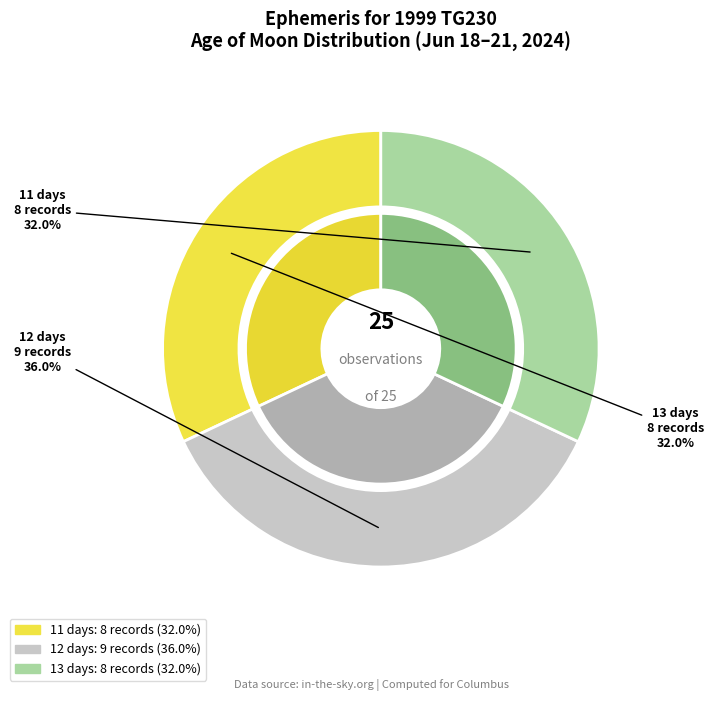

Does any single category account for the majority?

No